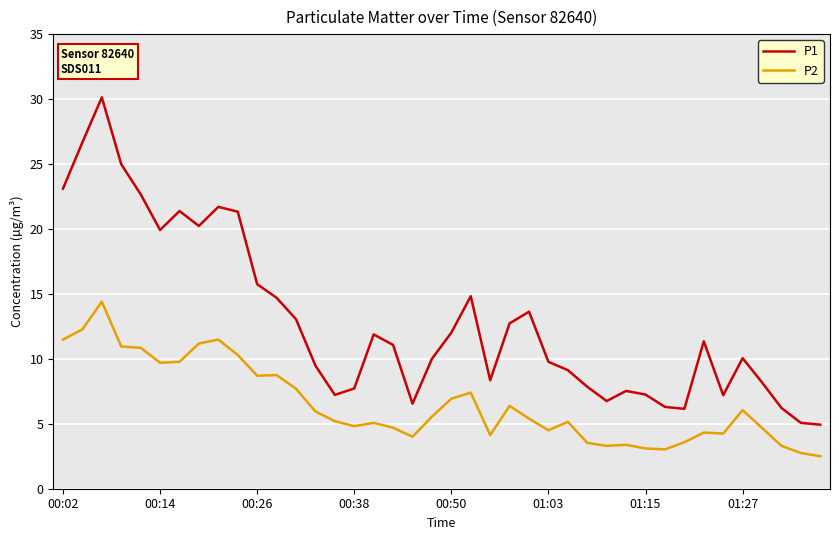

True or false: P2 and P1 cross at least once.

False